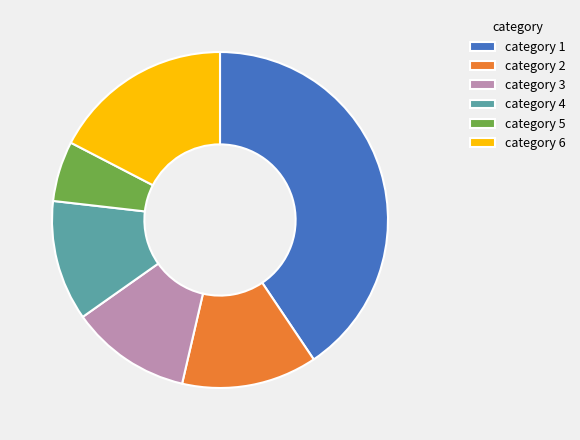

Between category 3 and category 6, which is larger?

category 6